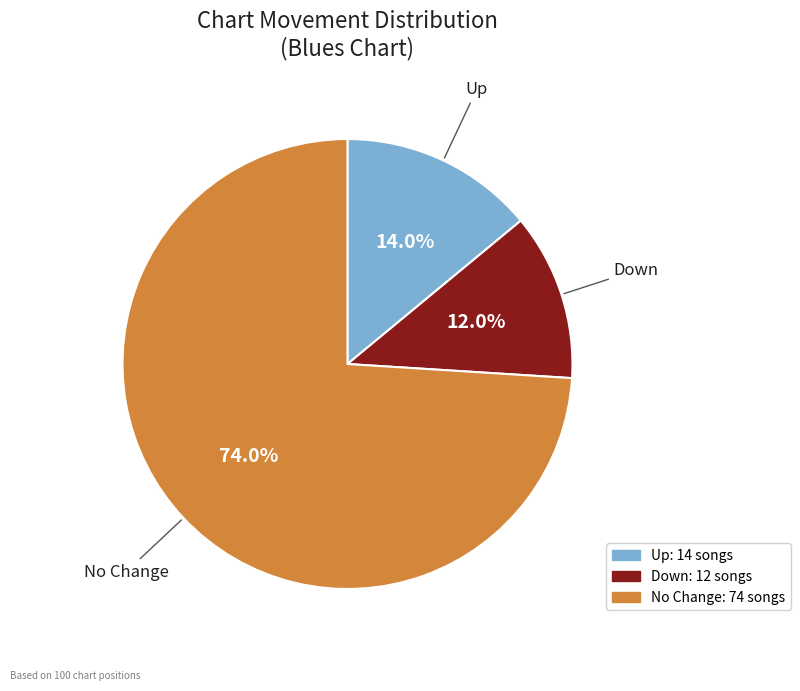

Is there a majority slice in this chart?

Yes